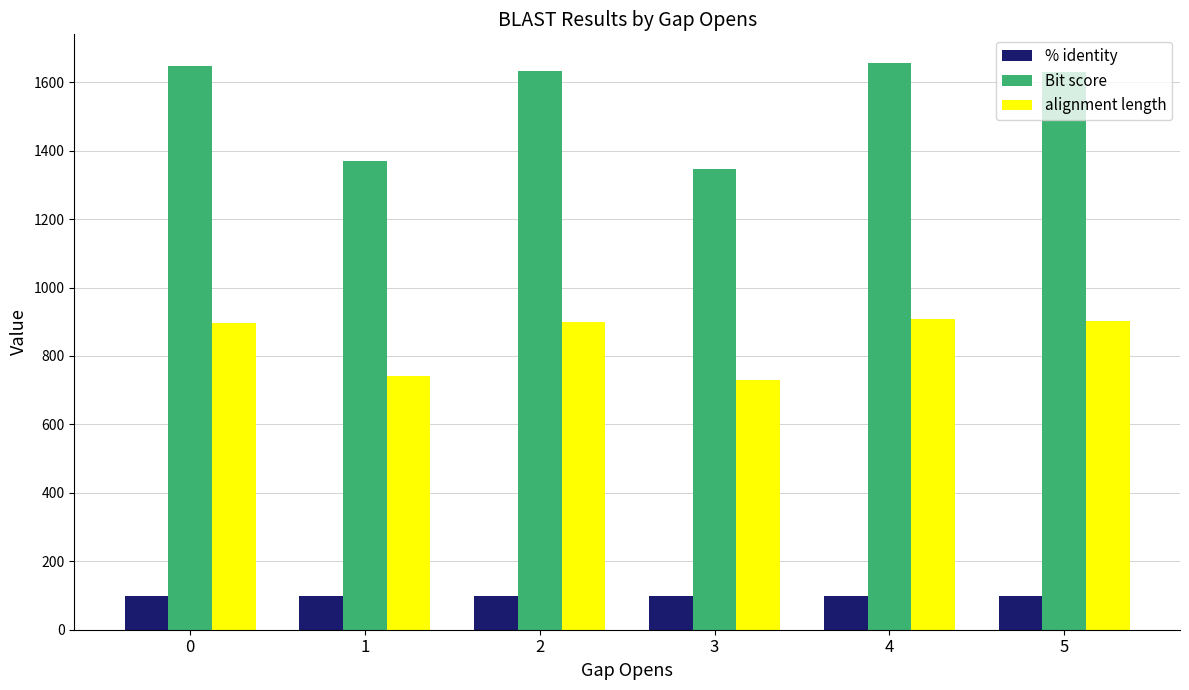

The value of Bit score at 5 is 1629.0. True or false?

True